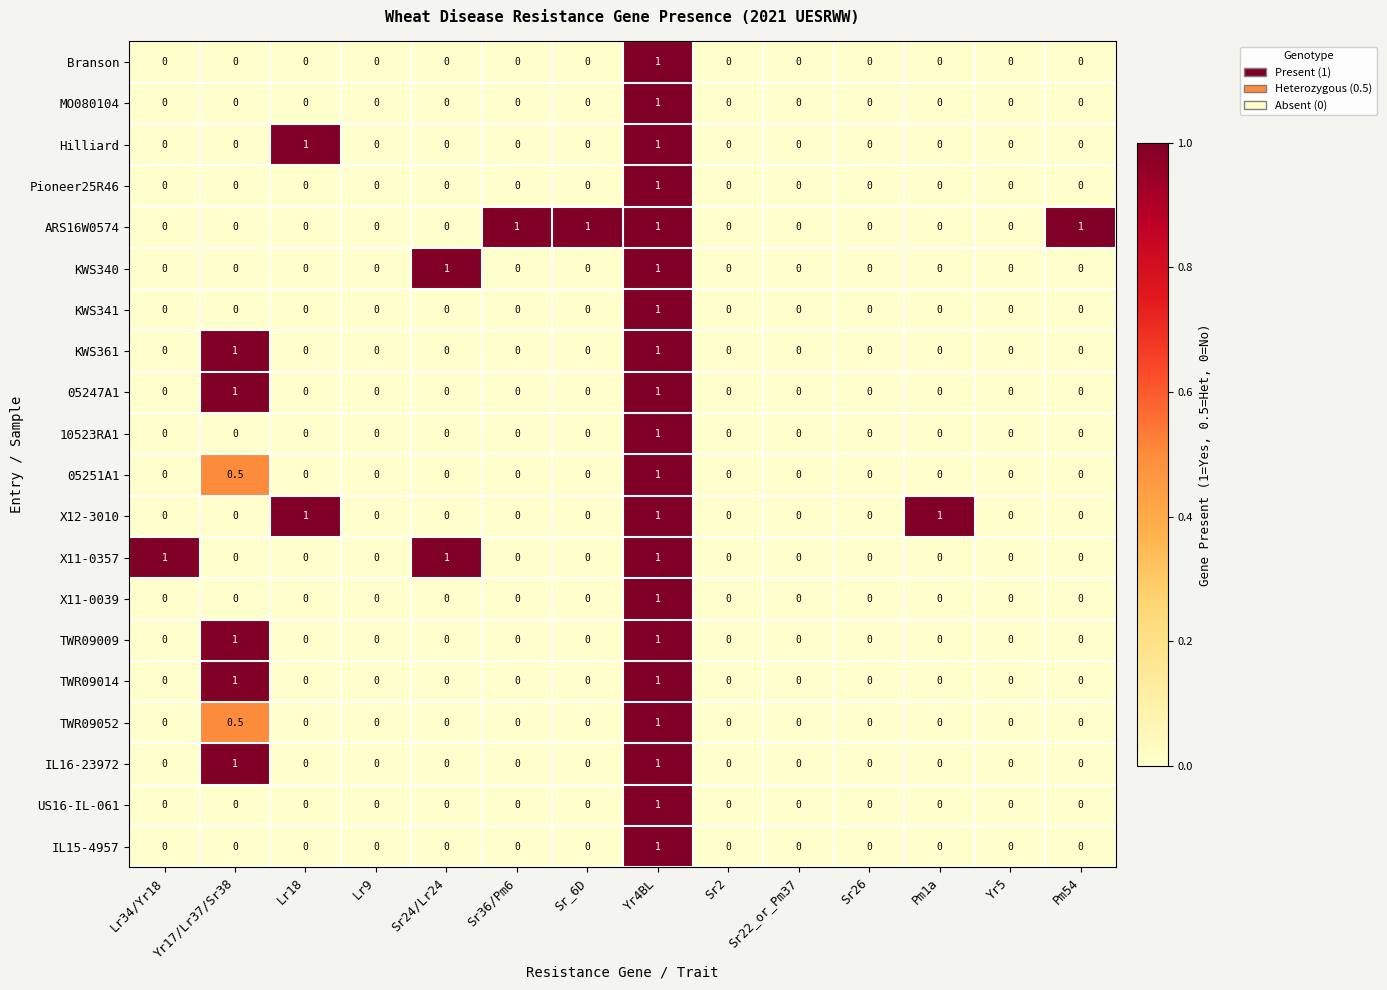

How many KWS341 values are between 0 and 1?

14